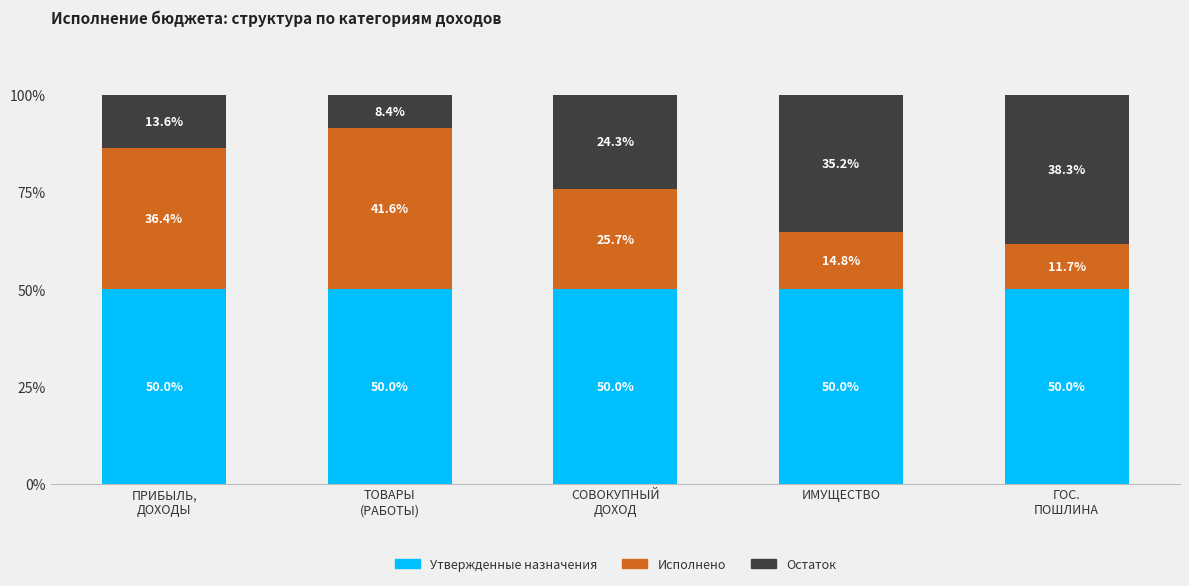

What is the sum of all Утвержденные назначения values?

250.0